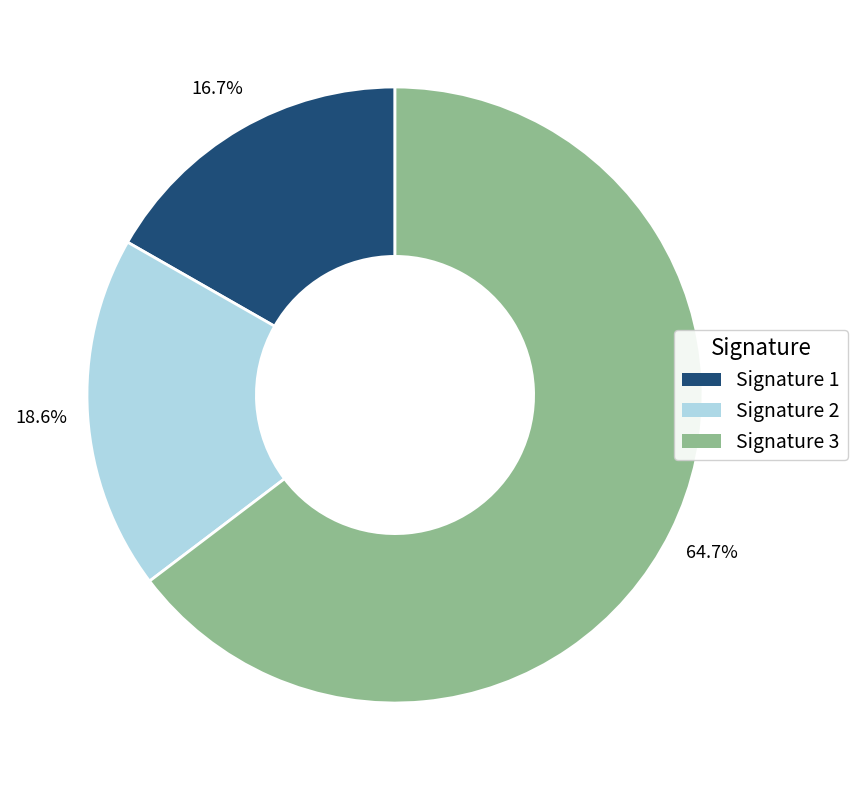

What is the smallest slice in the pie chart?

Signature 1